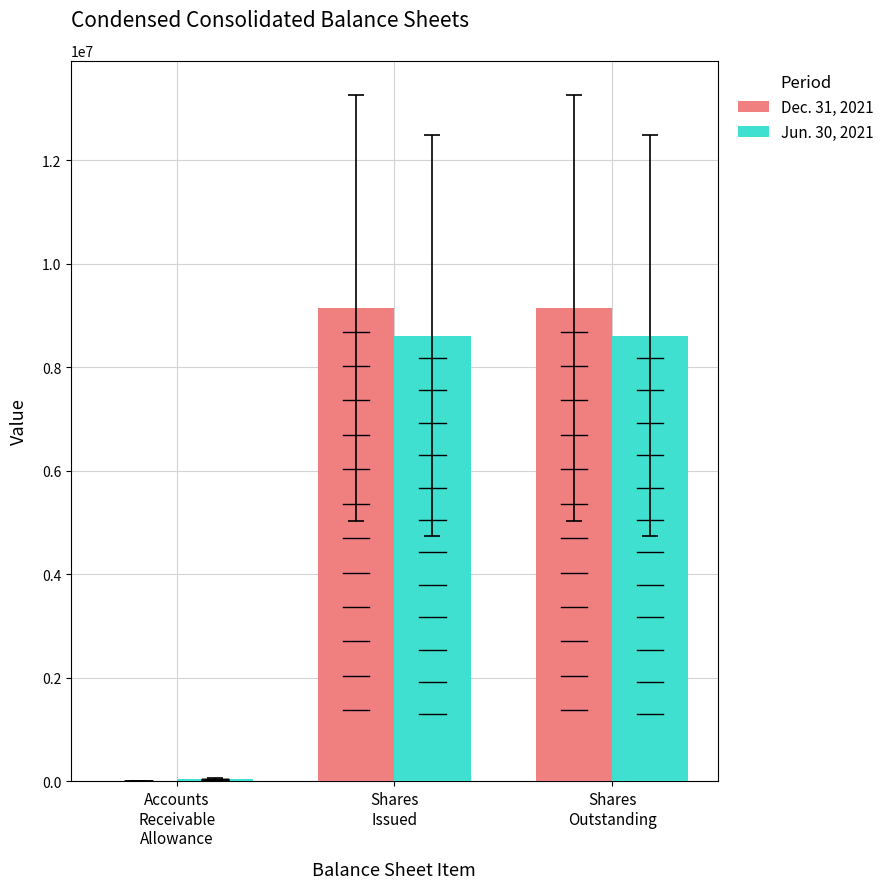

What is the maximum value shown in the chart?

9147795